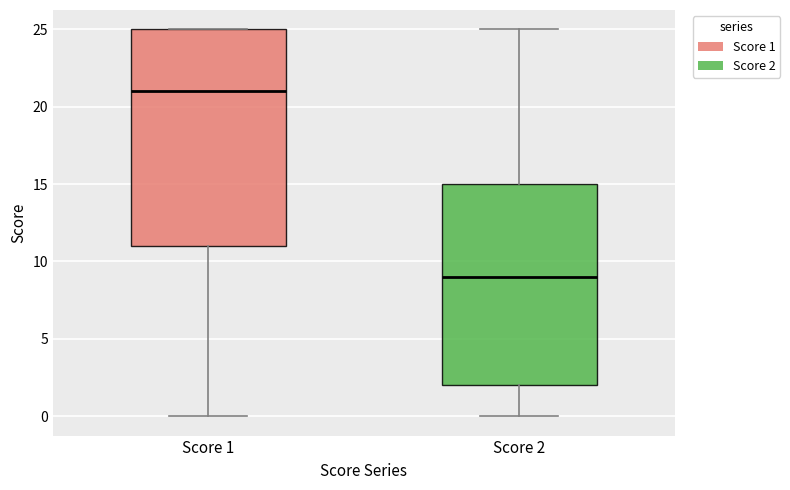

Reading left to right, read every box against the y-axis: the position of its median line, the range the box covers, and the ends of its whiskers. The values are not printed on the chart, so give them approximately, as read against the axis.

Score 1: median 21, box 11 to 25, whiskers 0 to 25
Score 2: median 9, box 2 to 15, whiskers 0 to 25